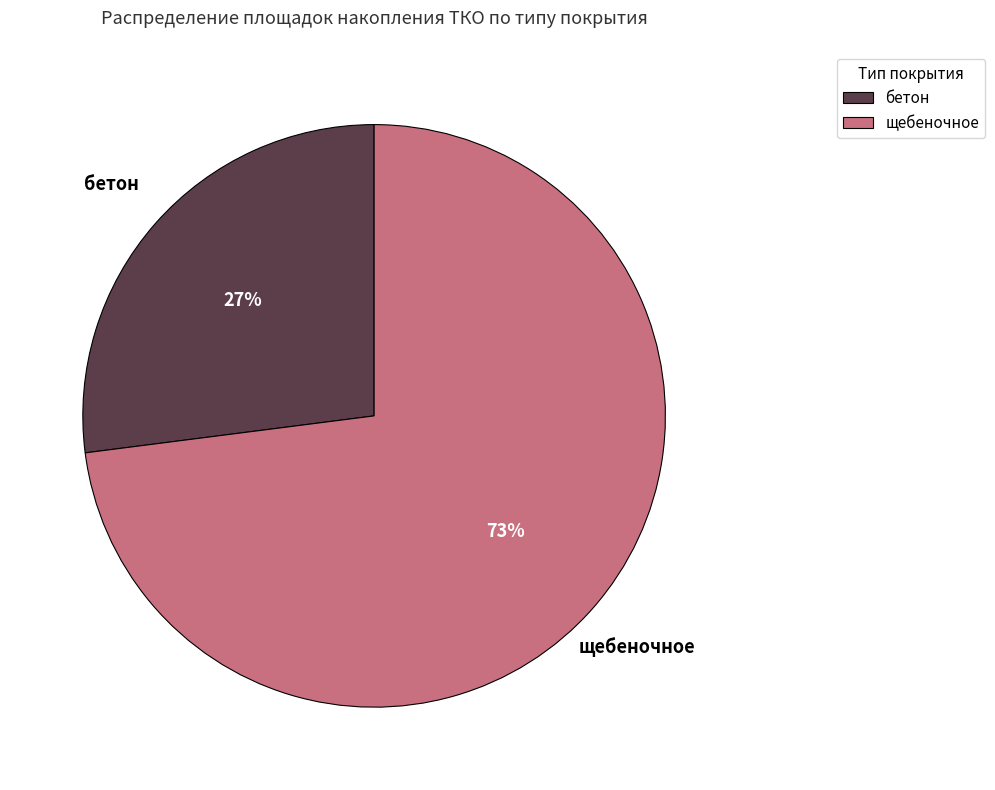

What is the majority slice?

щебеночное